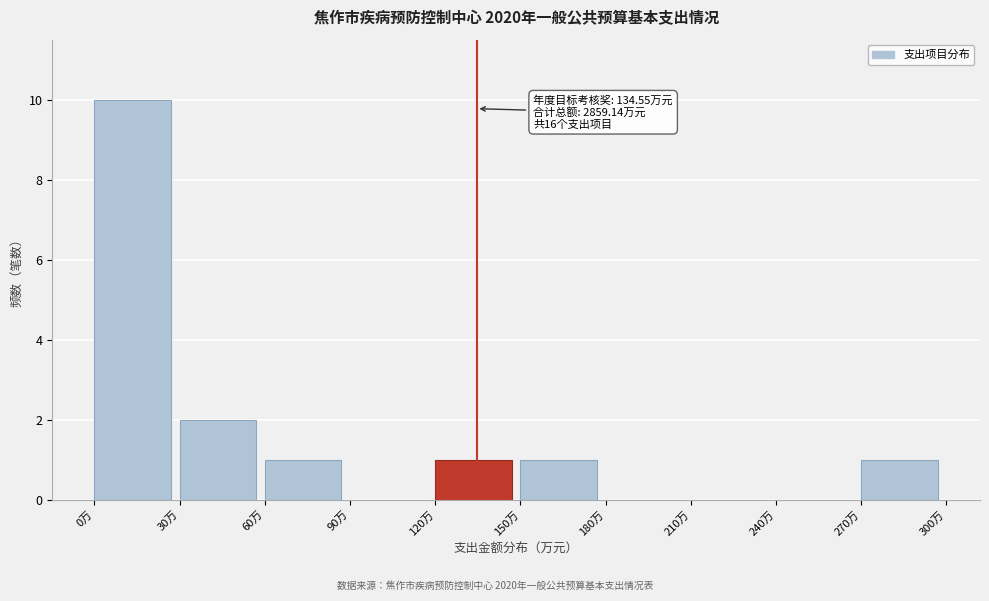

Over which range of the x-axis is the bar tallest?

0 to 30